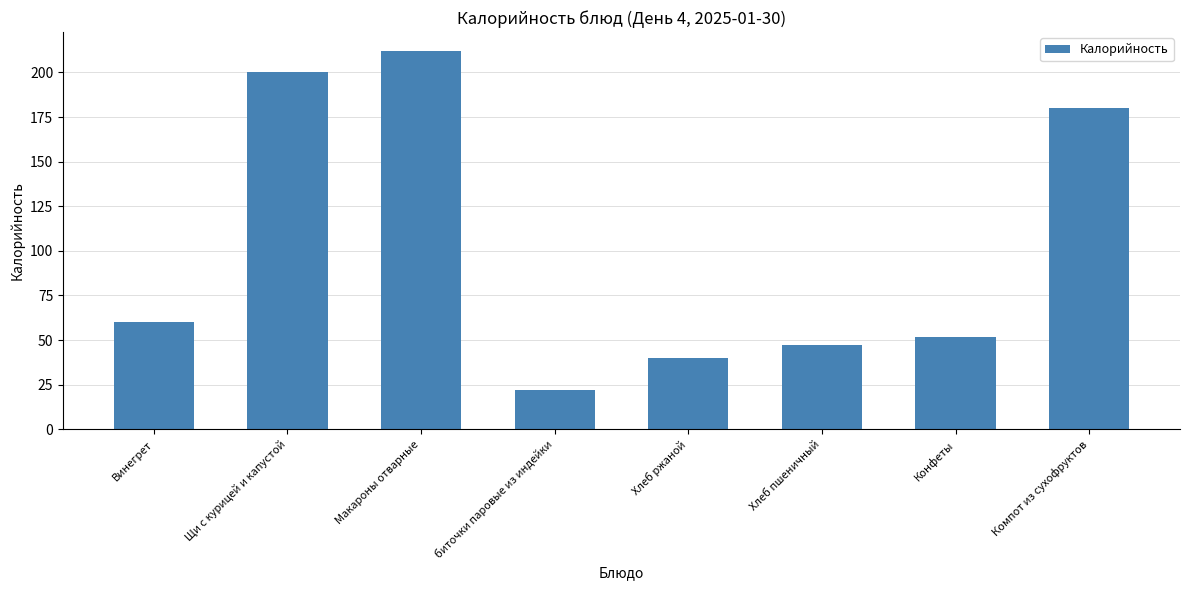

What is the maximum value shown in the chart?

212